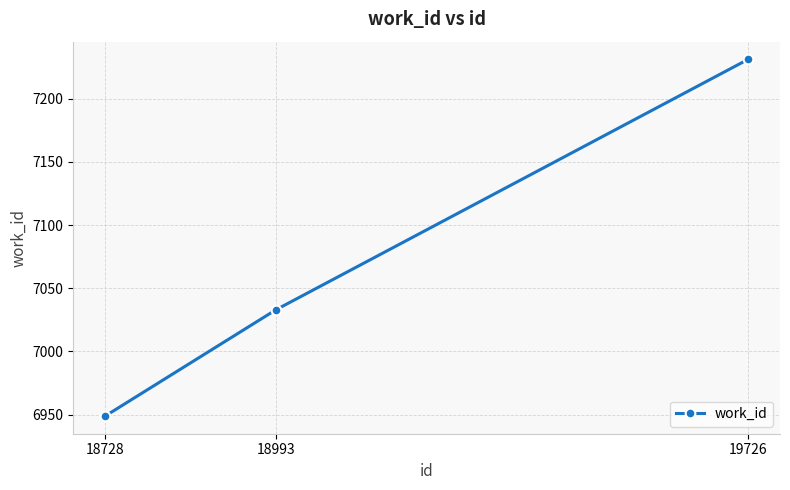

Rank the categories by value from highest to lowest.

19726, 18993, 18728